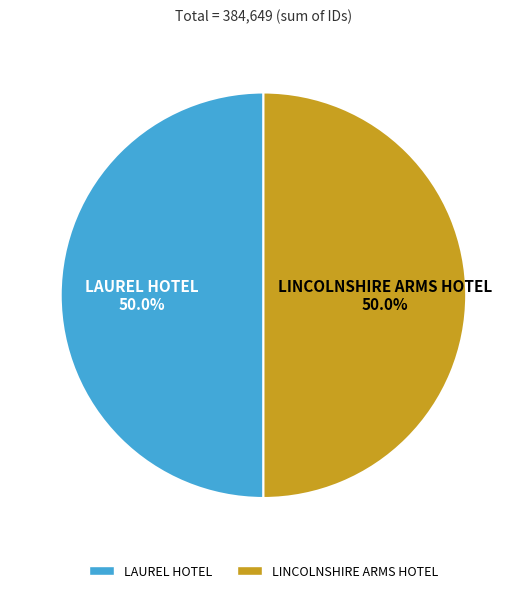

Approximately how many times larger is the value at LAUREL HOTEL compared to LINCOLNSHIRE ARMS HOTEL?

1.0